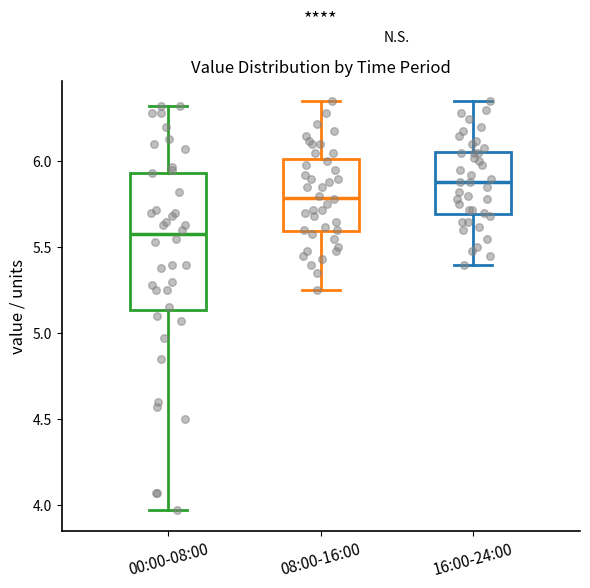

Comparing the boxes themselves (not the whiskers), which one is the tallest?

00:00-08:00